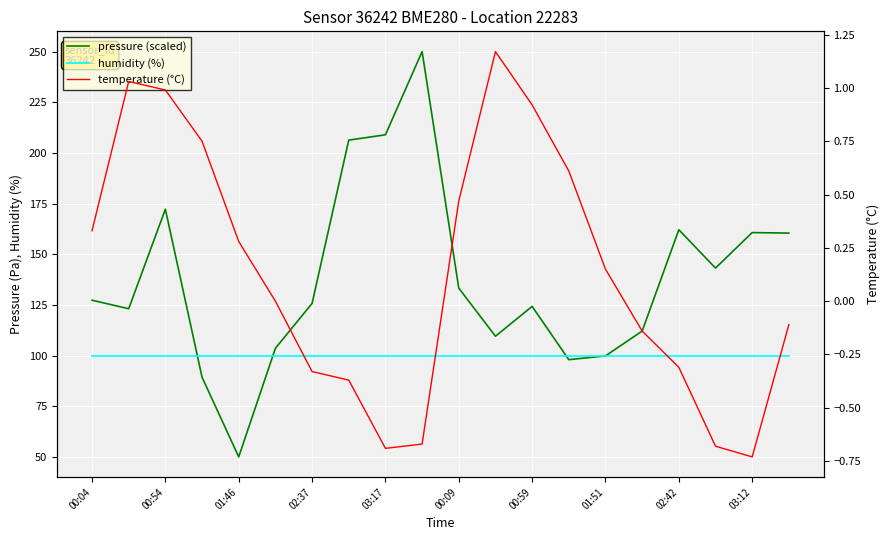

What is the average value of the humidity (%) series?

100.0